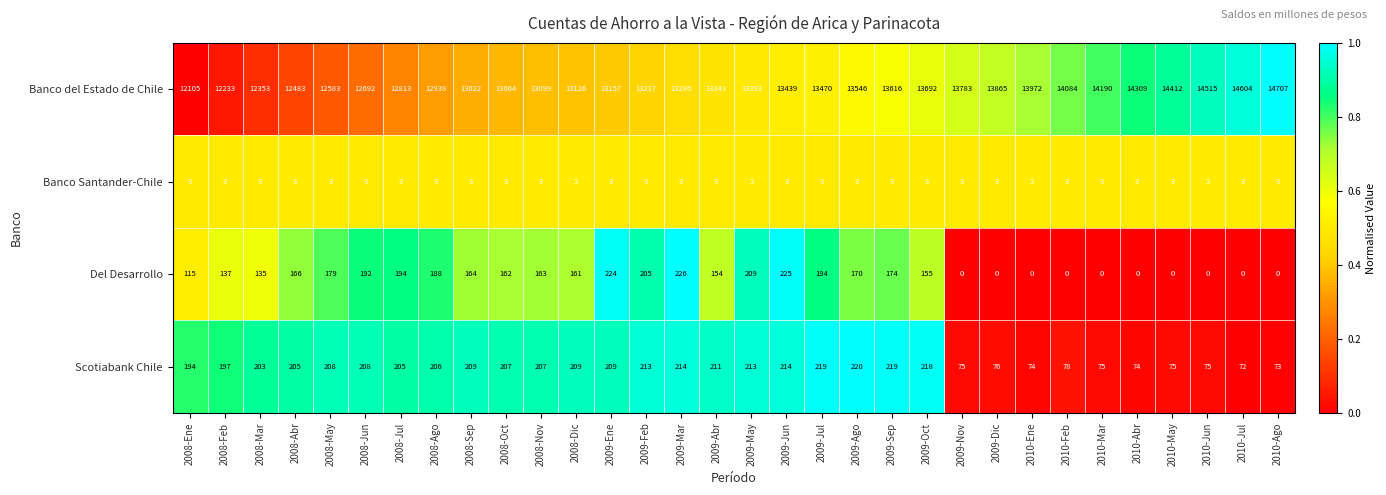

The Banco Santander-Chile series shows 3 at 2008-Nov. True or false?

True